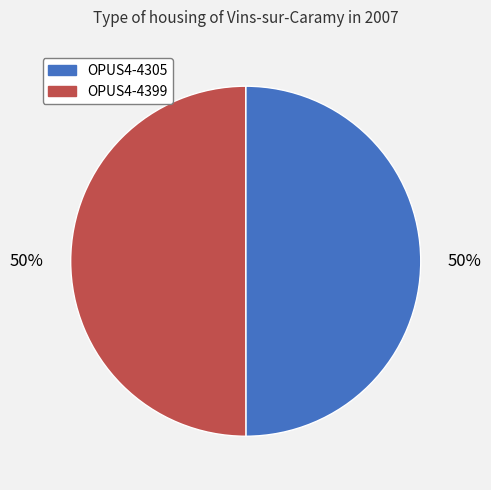

How many slices are in this pie chart?

2